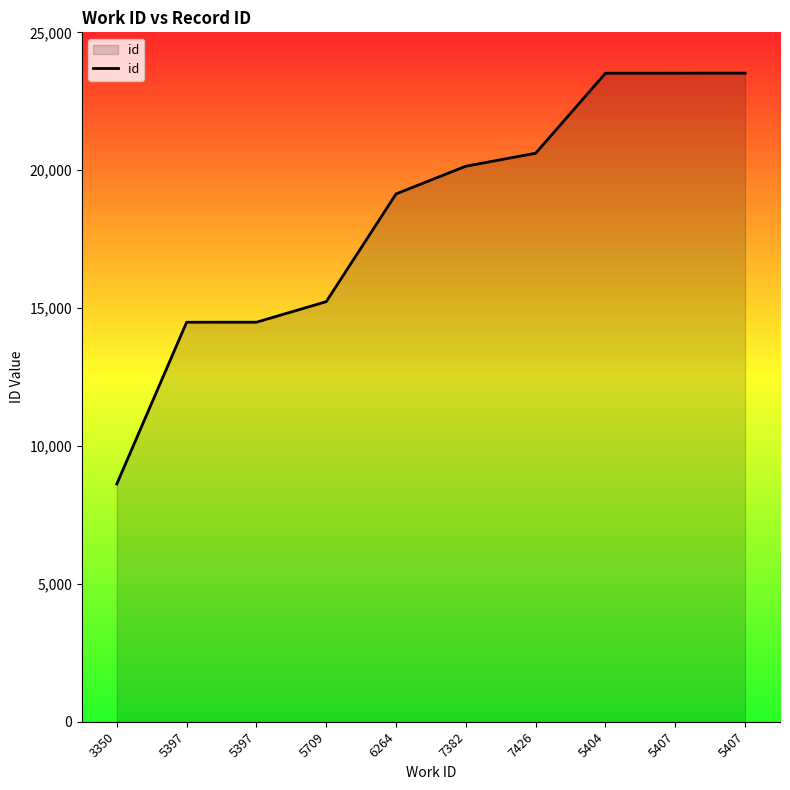

What is the change in value from 7382 to 5407?

+3373